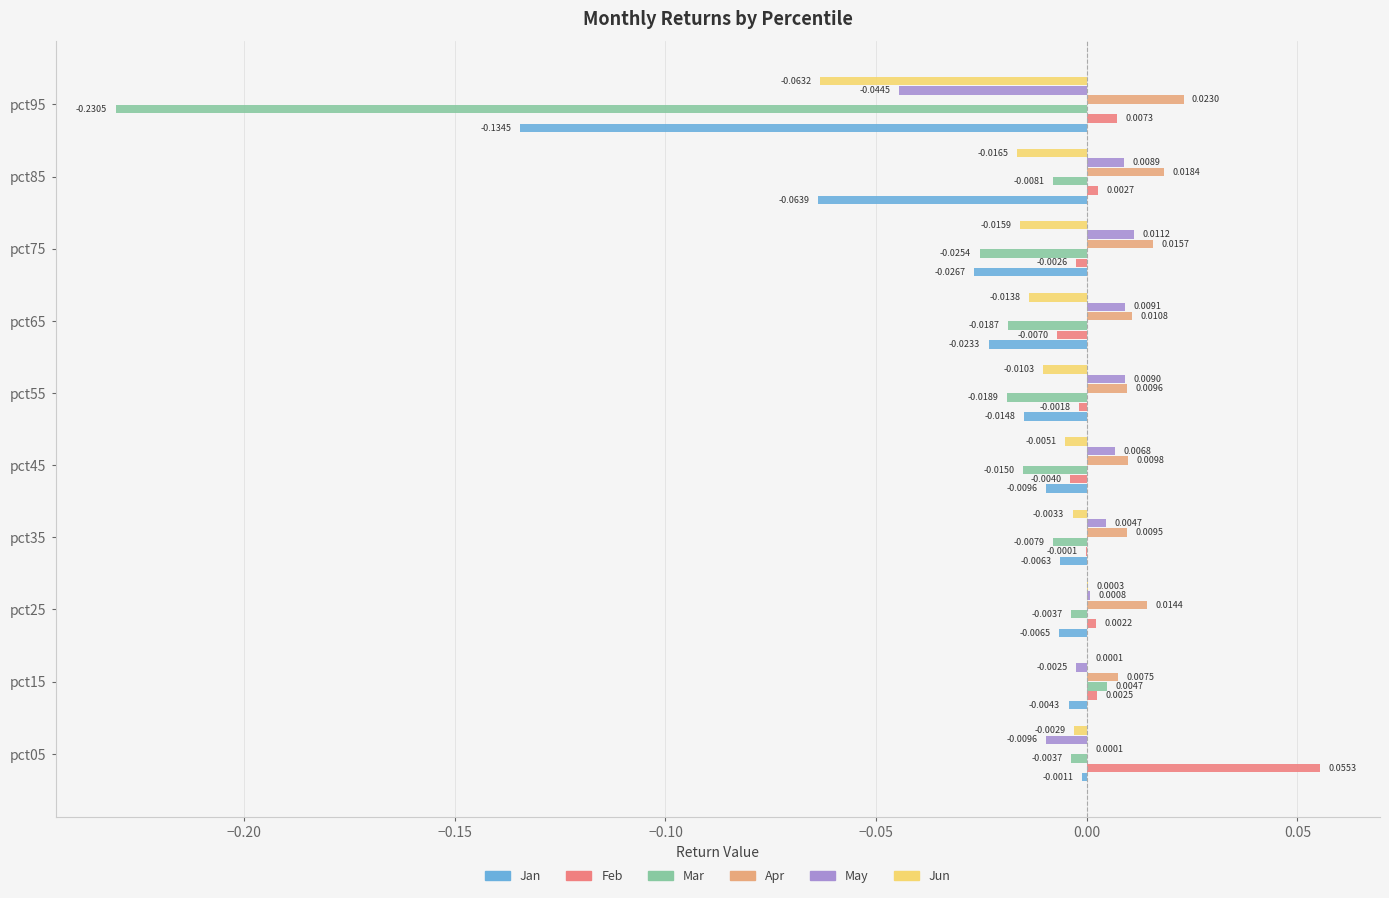

Which series has the largest range (max minus min)?

Mar